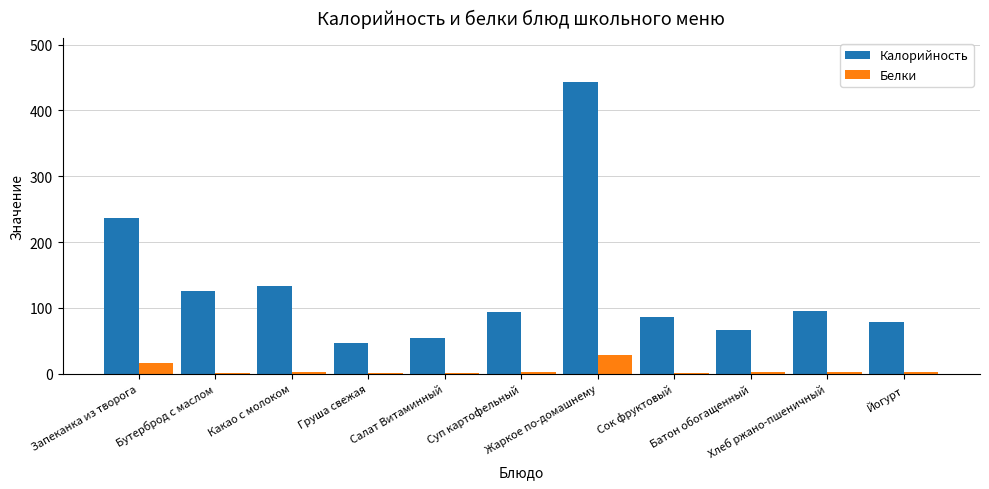

What is the spread (max minus min) of values at Салат Витаминный?

53.3